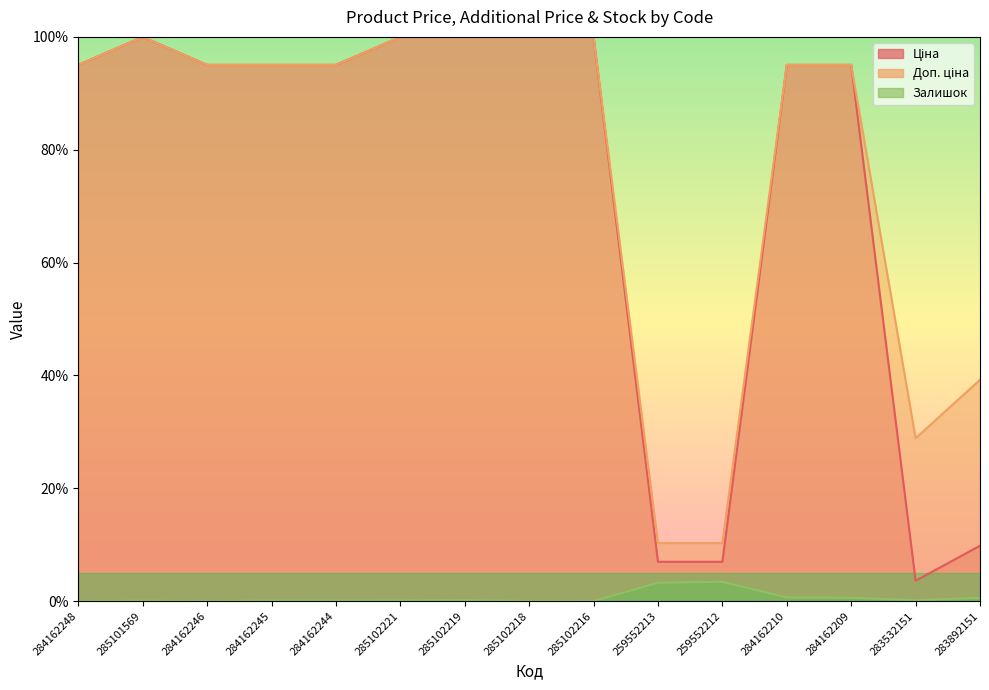

Which category has the lowest value across all series?

284162248